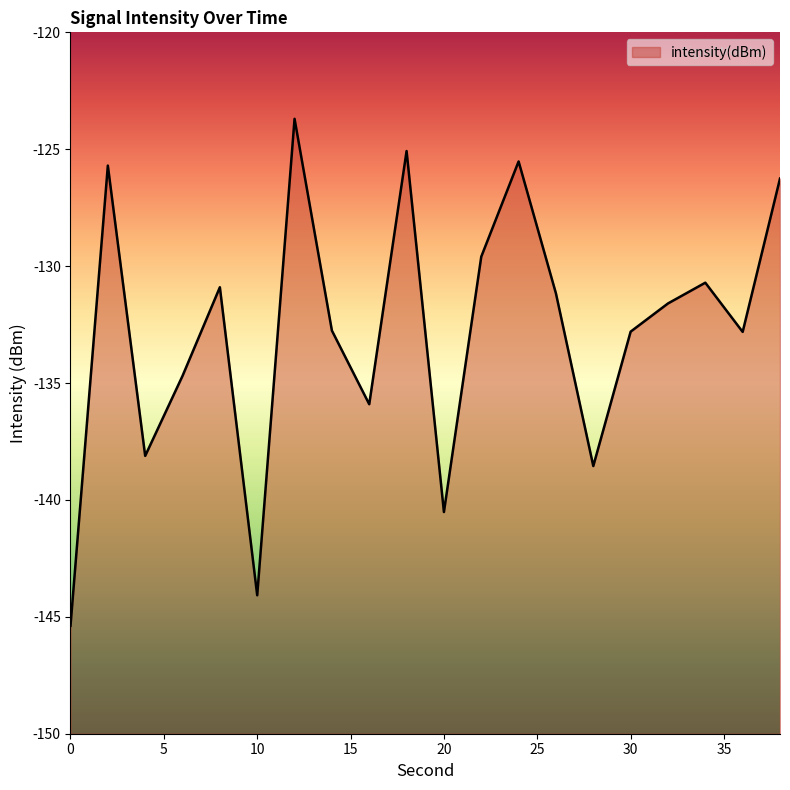

How many lines are shown in the chart?

1